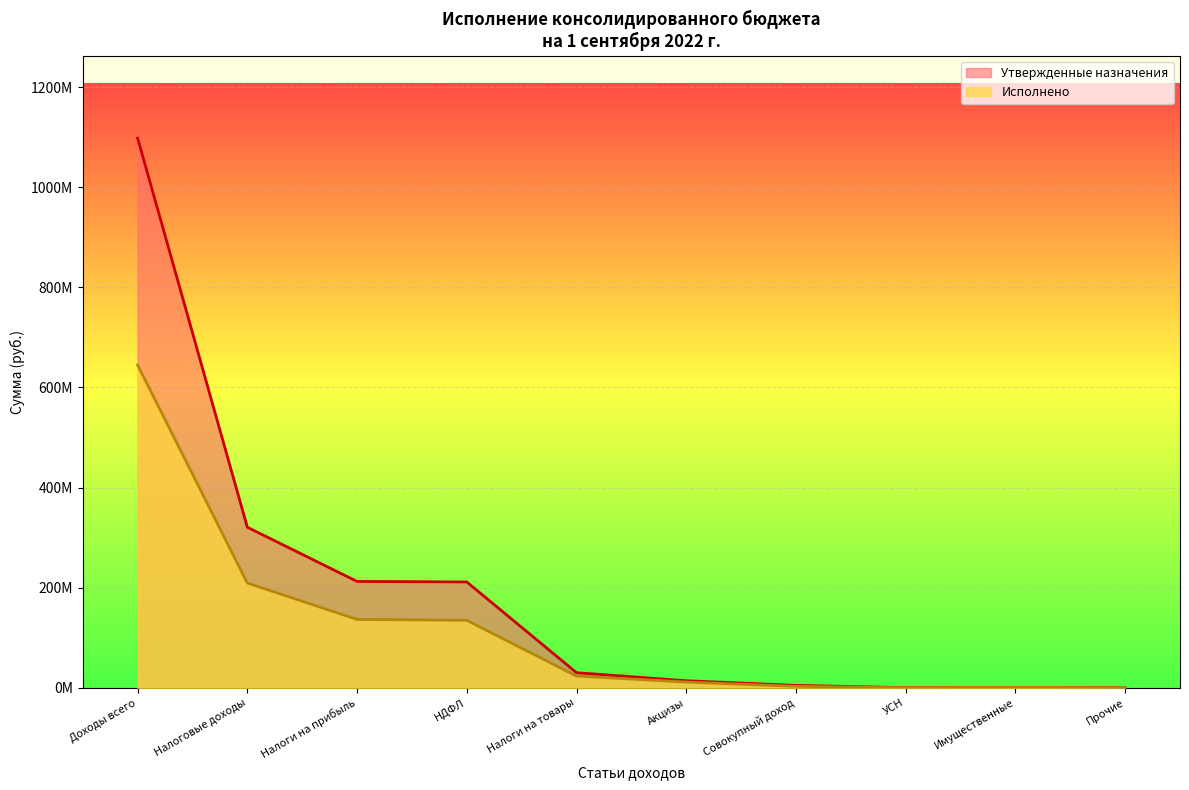

What is the lowest value of the Исполнено series?

3025185.1